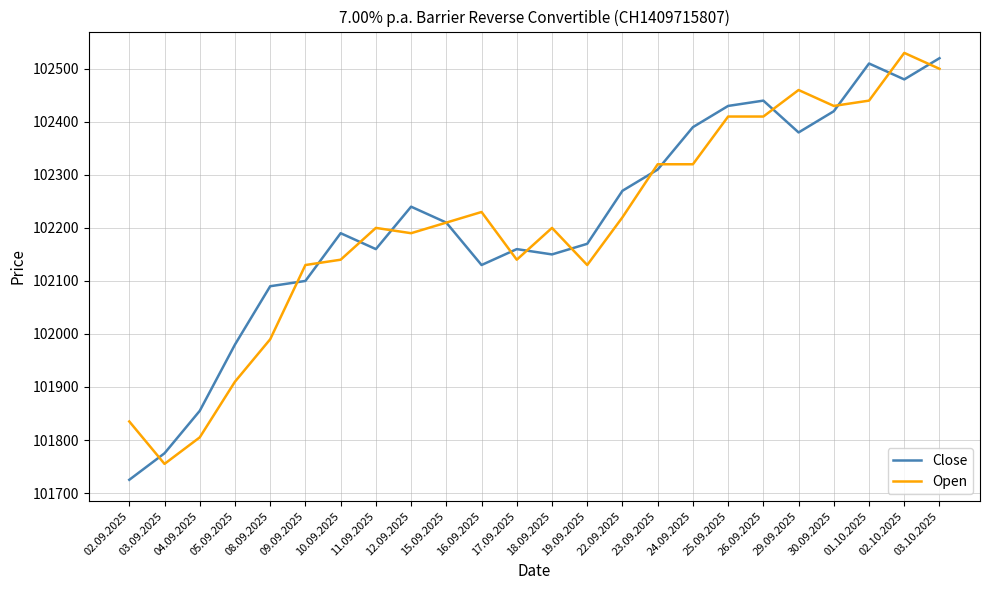

Which category has the lowest value in the Close series?

02.09.2025